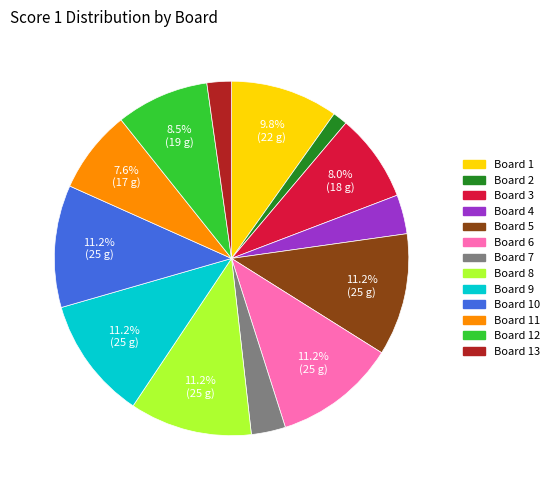

Does any single category account for the majority?

No